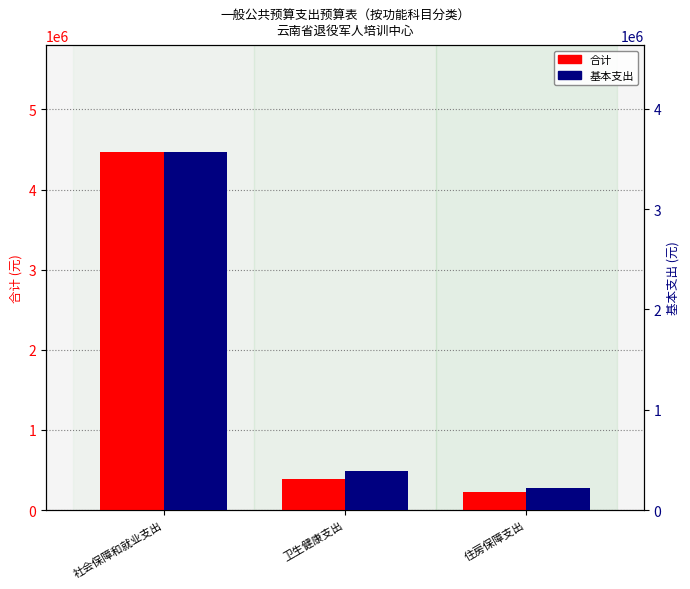

What is the difference between the 合计 values at 住房保障支出 and 卫生健康支出?

173291.0